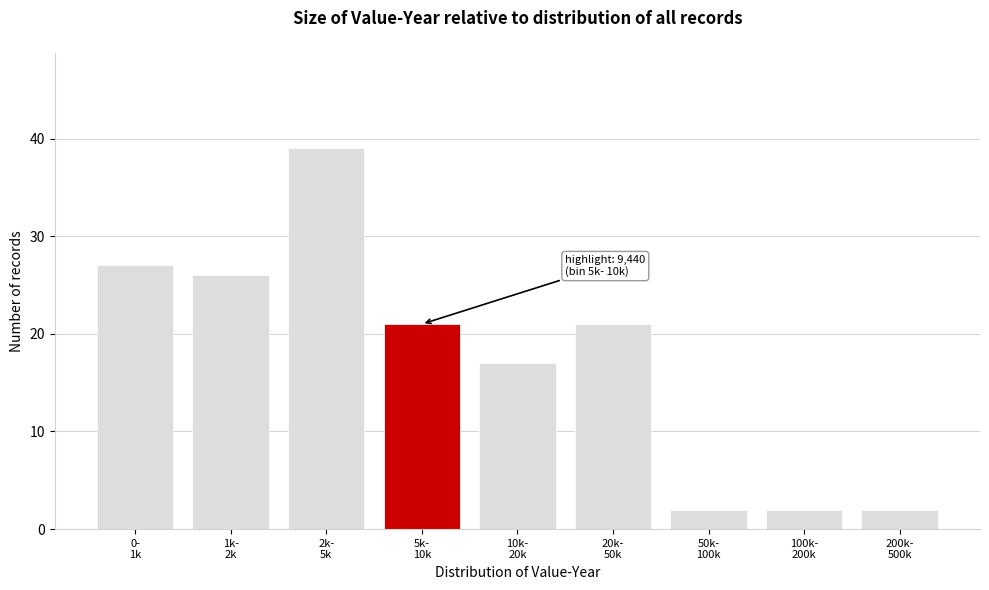

Reading left to right, extract all data points from this chart.

27	26	39	21	17	21	2	2	2